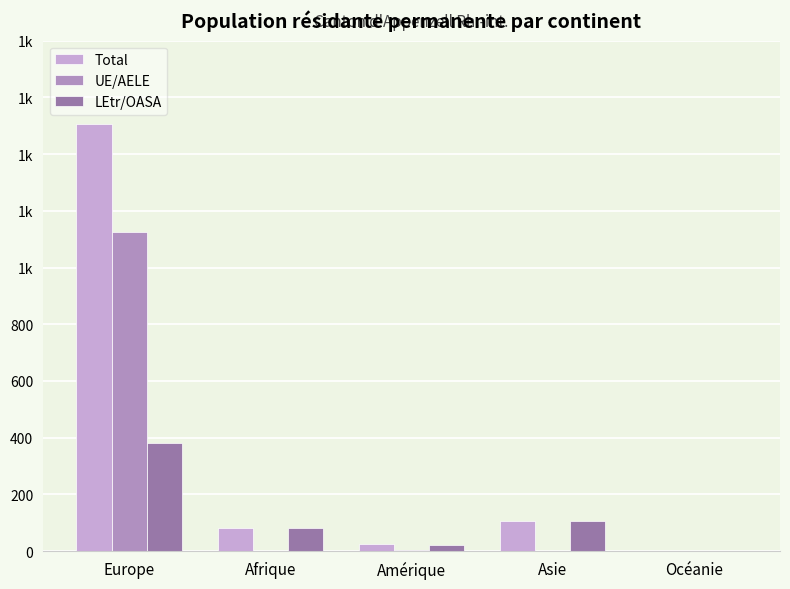

Reading right to left, transcribe all the data shown in this chart.

Total: 2	105	26	81	1507
UE/AELE: 0	0	5	0	1125
LEtr/OASA: 2	105	21	81	382